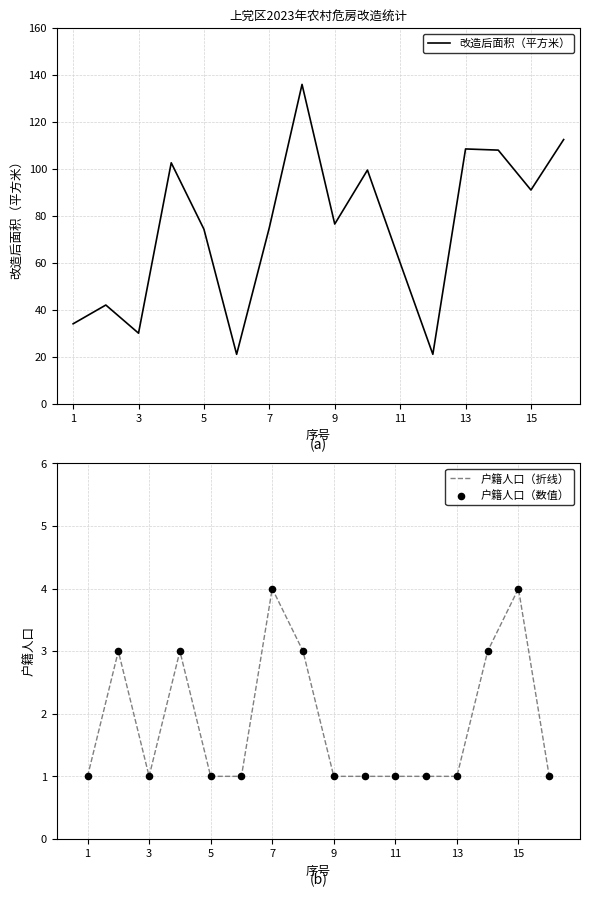

What is the highest value of the 户籍人口（折线） series?

4